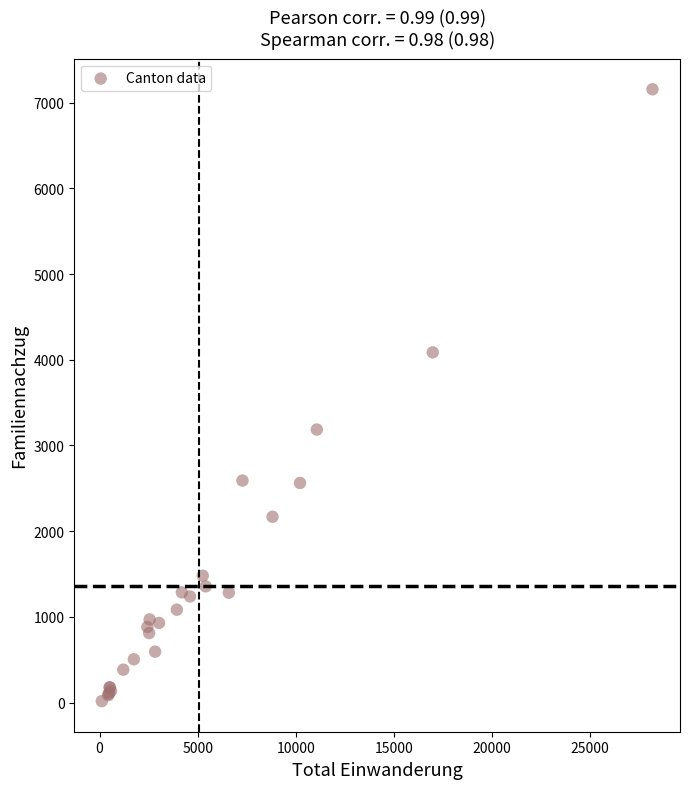

What Y value in the scatter plot is closest to 3586?

3186